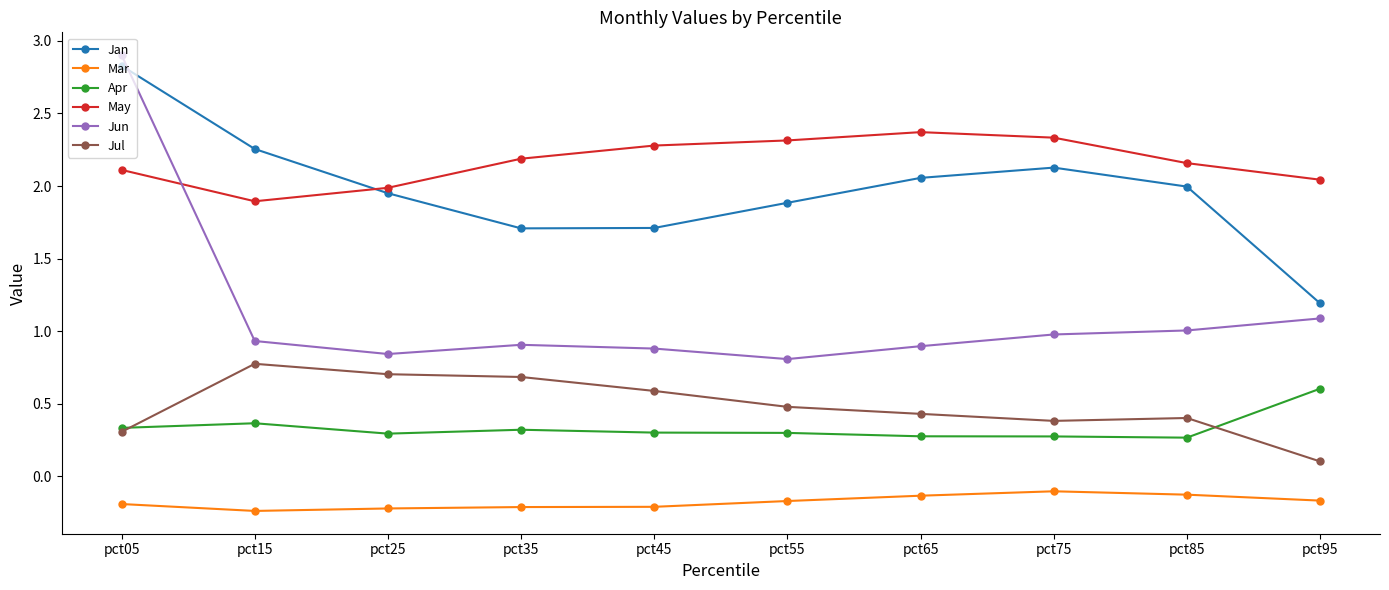

What is the approximate value of Jul at pct45?

0.6